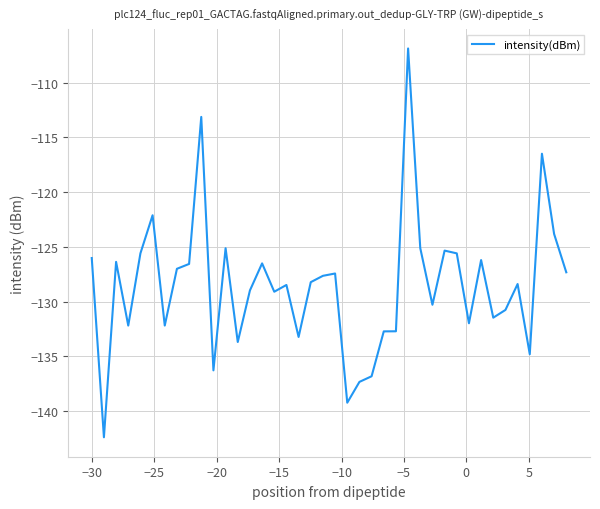

What is the average value?

-128.5